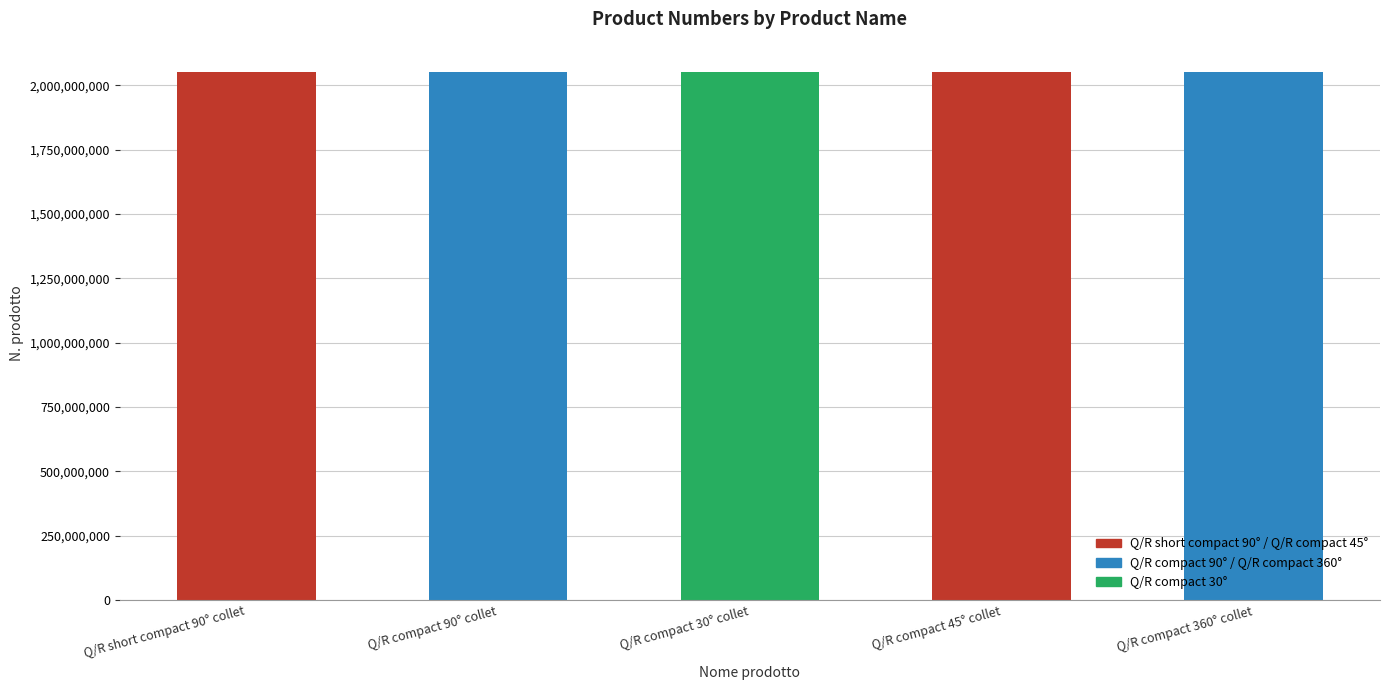

Are the bars grouped side by side (vs. stacked)?

No